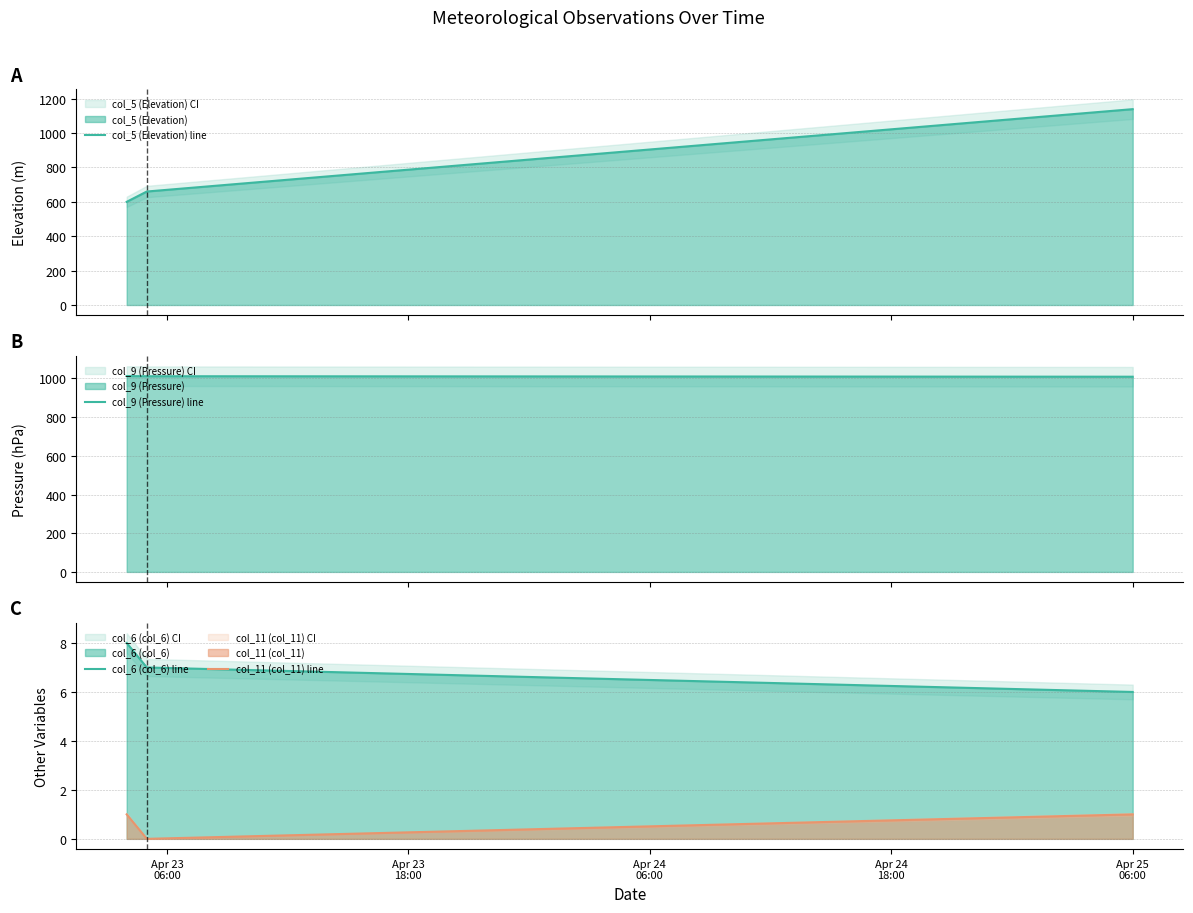

How many series are shown in this chart?

4